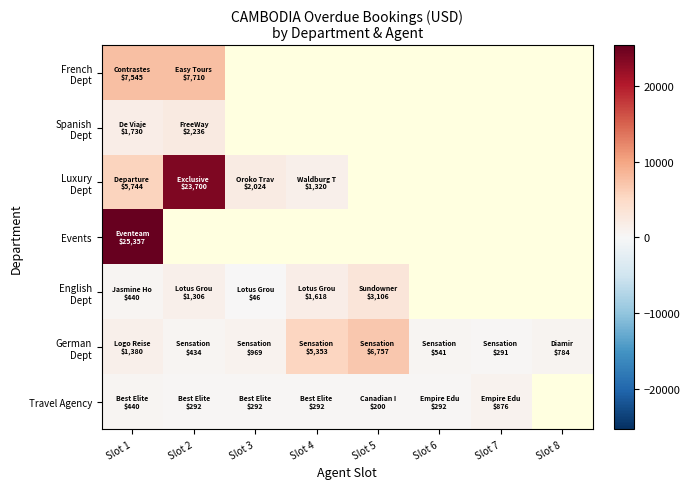

At which label does French Dept reach its peak?

Slot 2